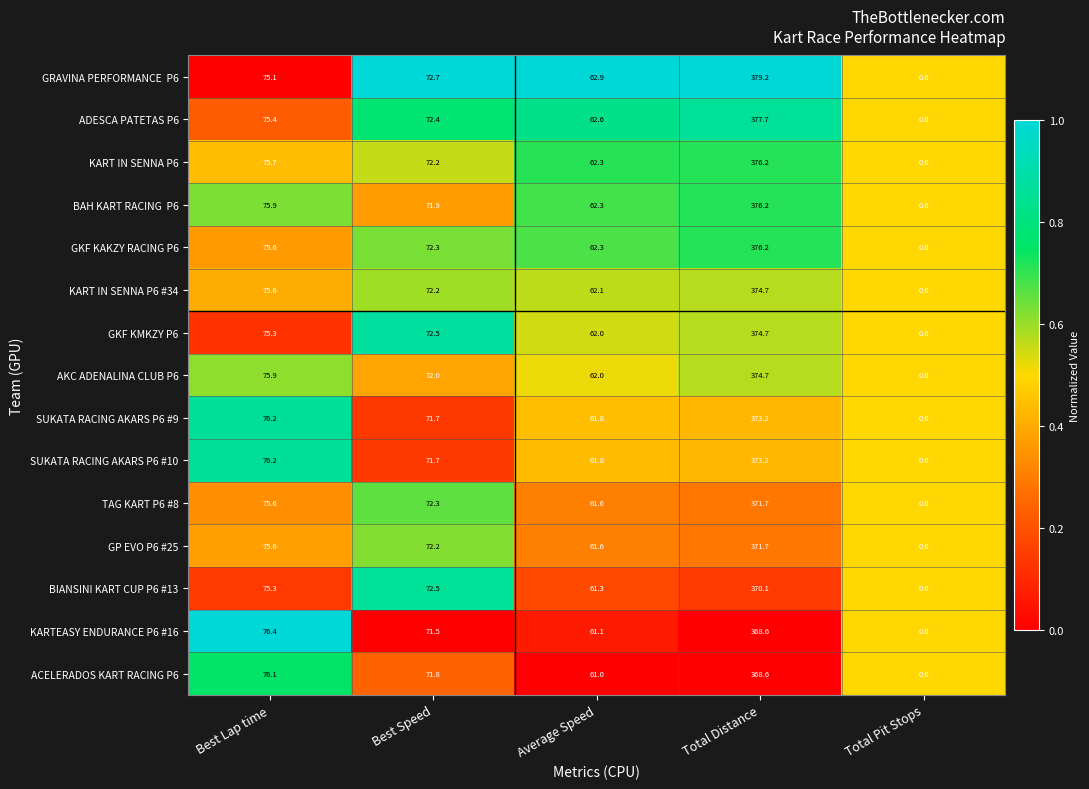

What is the sum of all BIANSINI KART CUP P6 #13 values?

579.2